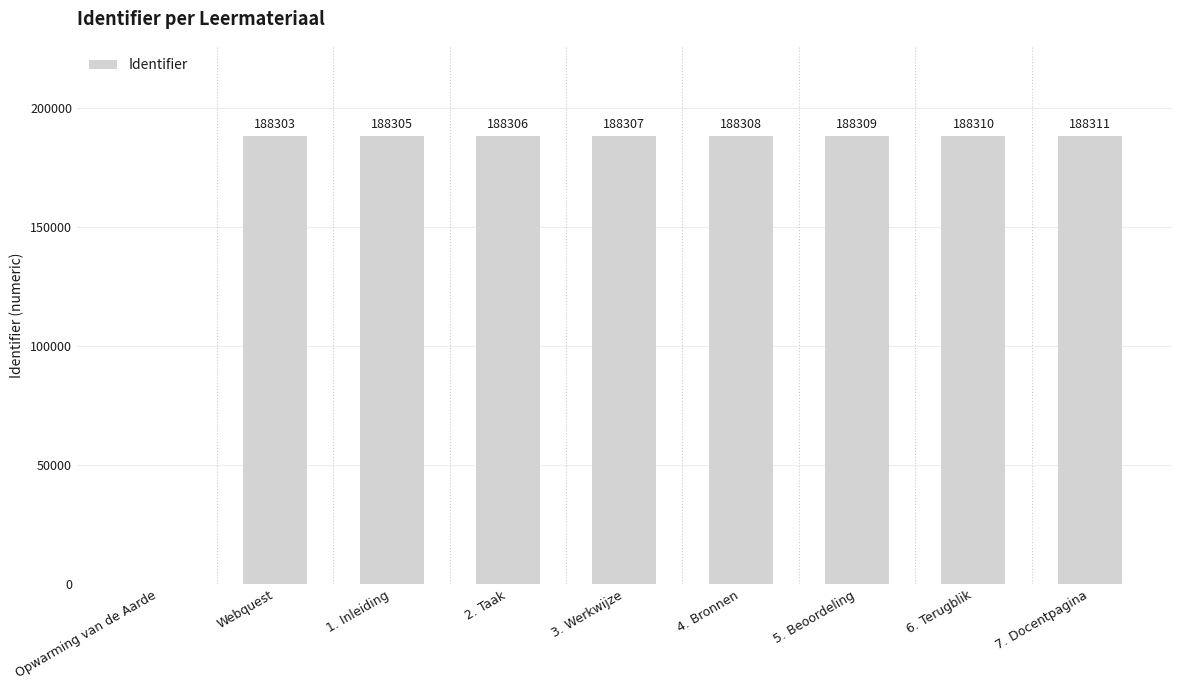

Is it true that the value at 2. Taak is 188306?

True